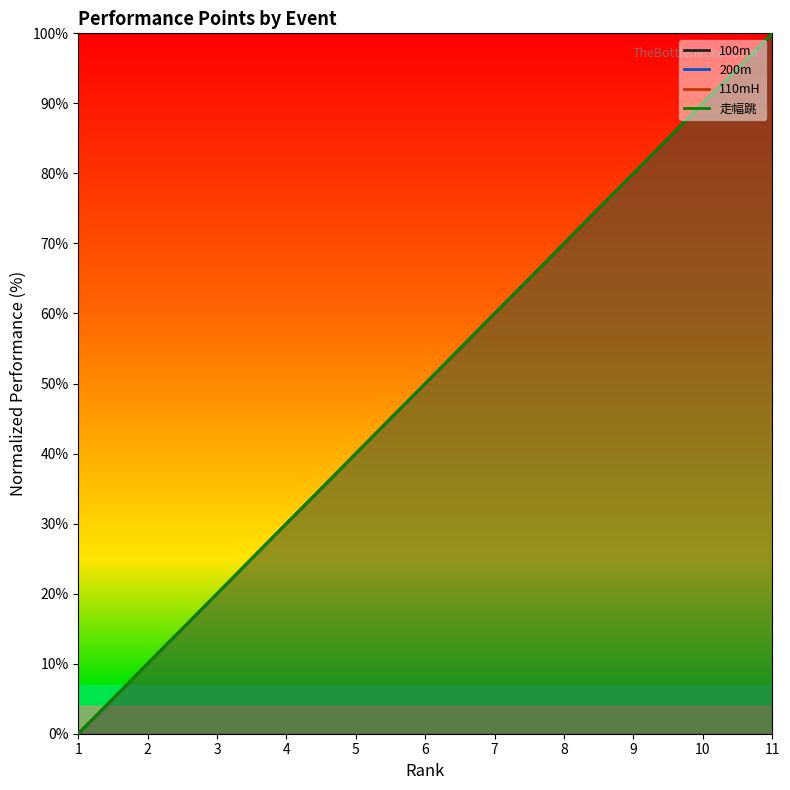

Which series changed the most between 7 and 9?

100m